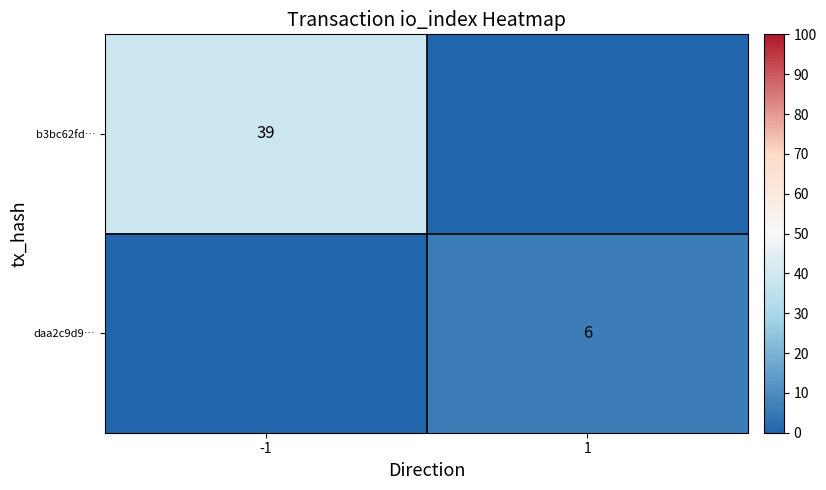

Count the number of data series in this chart.

2